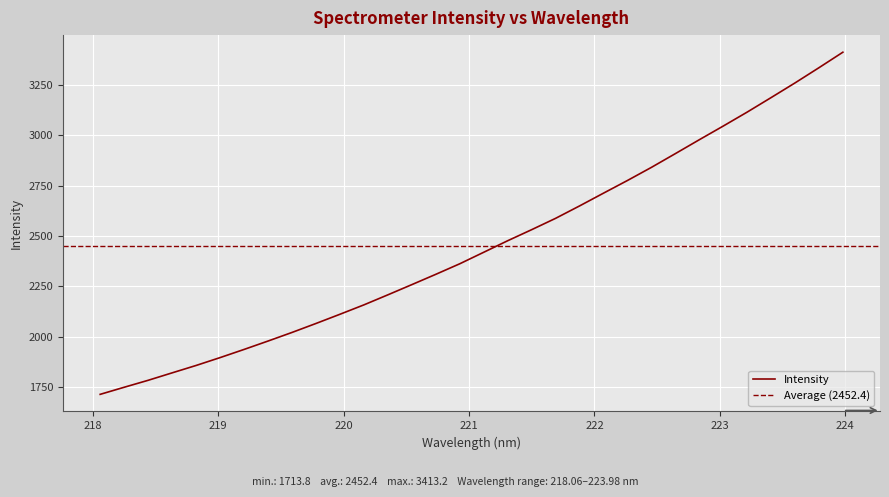

Does the chart display data point markers on the line(s)?

No